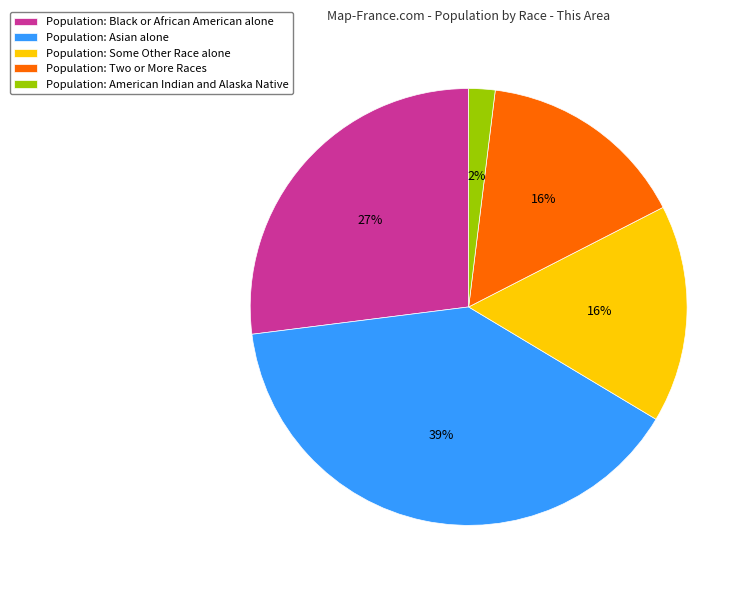

Combined, do Population: Two or More Races and Population: Black or African American alone account for over 50%?

No